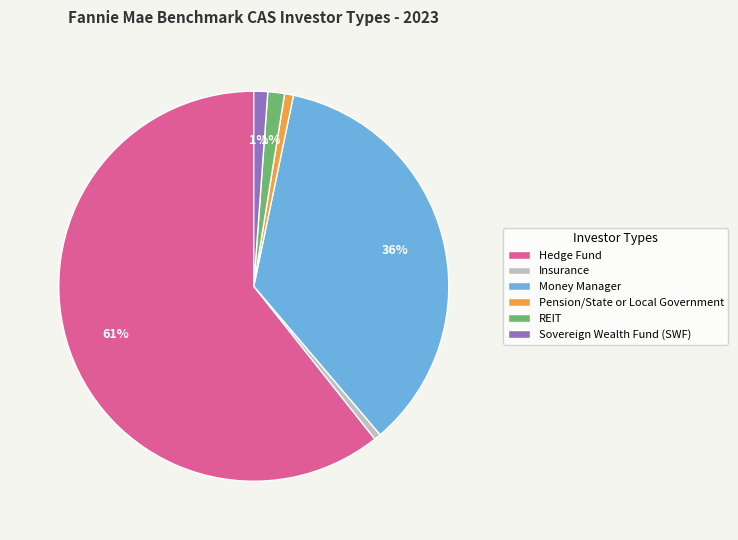

Do Insurance and Sovereign Wealth Fund (SWF) together represent more than half of the pie?

No